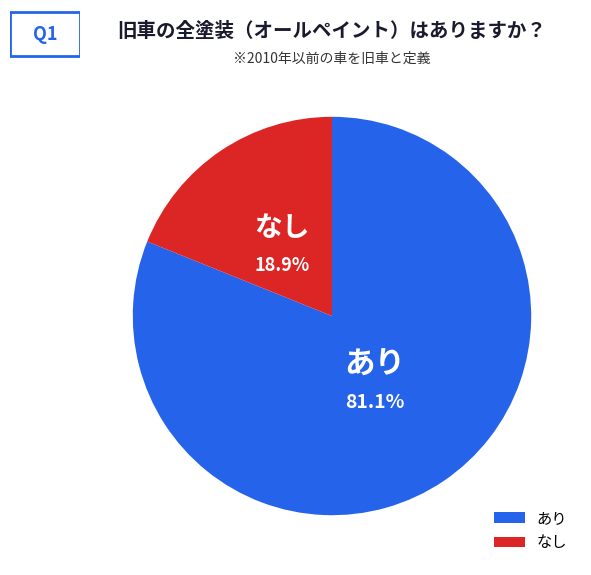

What percentage do なし and あり together represent?

100.0%